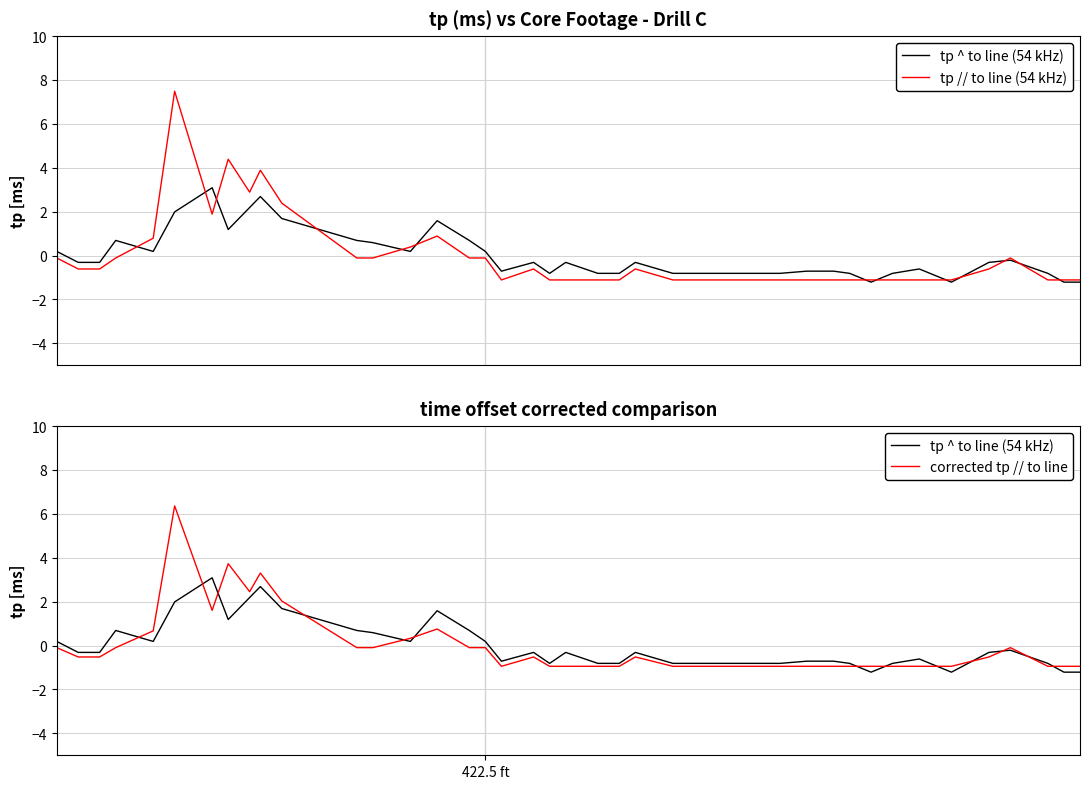

How many values in corrected tp // to line are above zero?

9